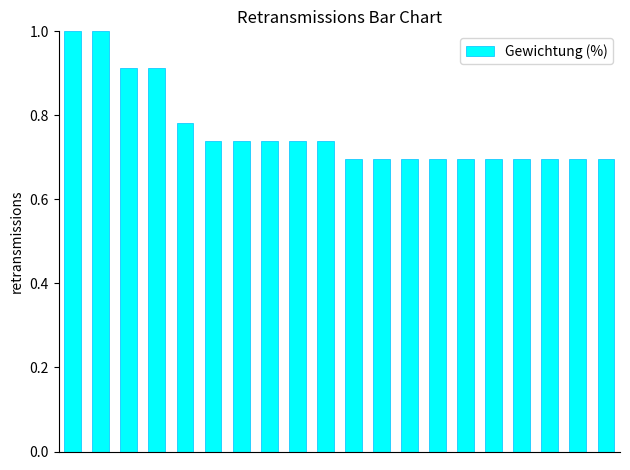

Count the number of categories in the chart.

20